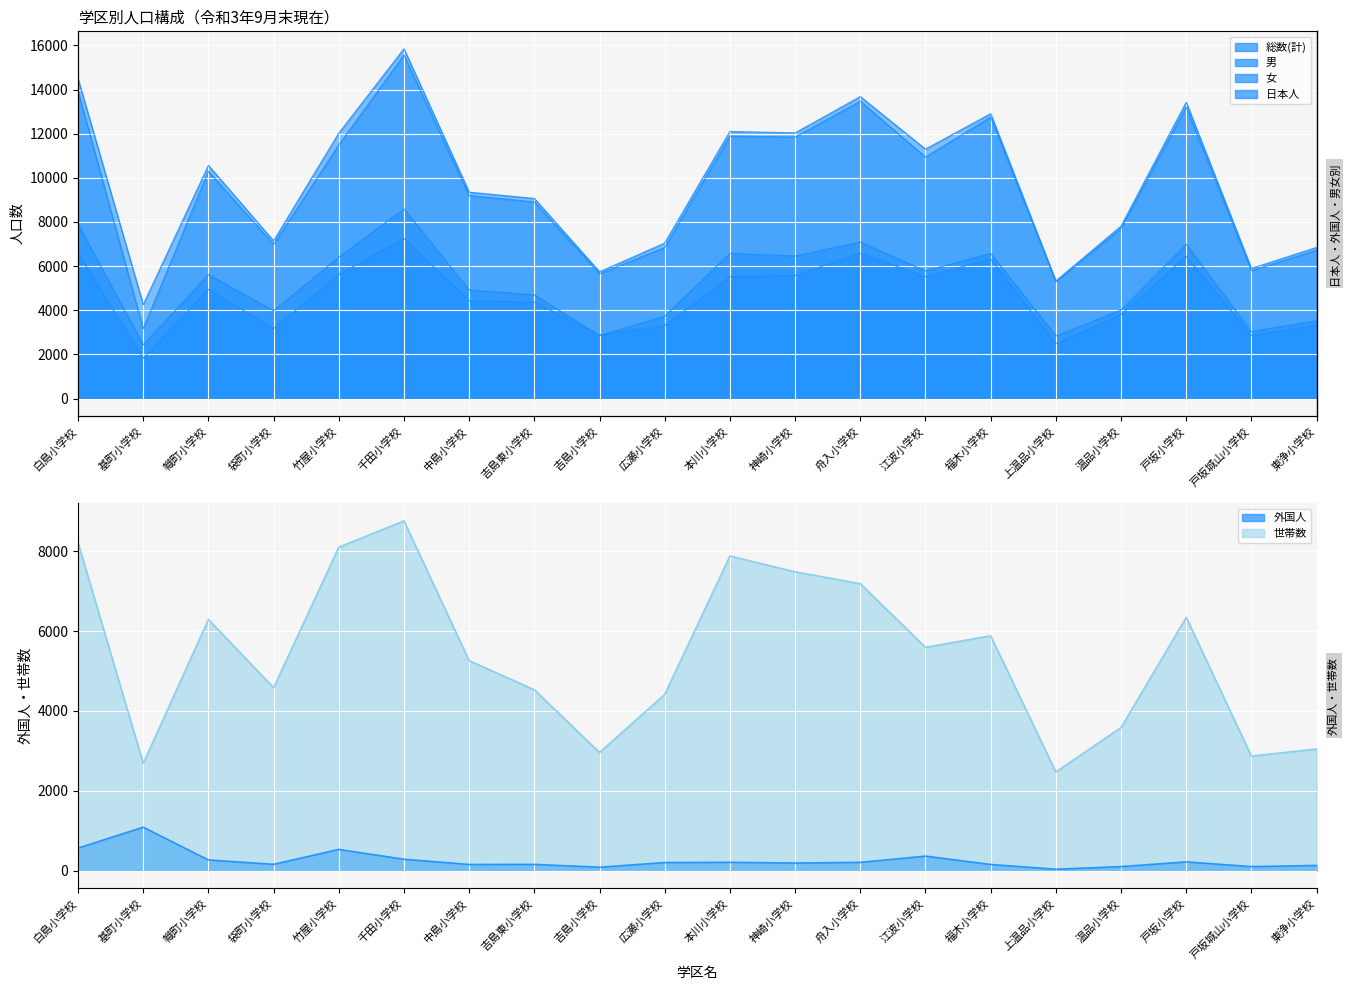

Reading left to right, list all the values displayed in this chart.

総数(計): 白島小学校=14492	基町小学校=4251	幟町小学校=10561	袋町小学校=7144	竹屋小学校=12023	千田小学校=15847	中島小学校=9350	吉島東小学校=9064	吉島小学校=5741	広瀬小学校=7043	本川小学校=12098	神崎小学校=12036	舟入小学校=13680	江波小学校=11300	福木小学校=12905	上温品小学校=5325	温品小学校=7810	戸坂小学校=13425	戸坂城山小学校=5893	東浄小学校=6845
男: 白島小学校=6595	基町小学校=1818	幟町小学校=4948	袋町小学校=3171	竹屋小学校=5621	千田小学校=7255	中島小学校=4430	吉島東小学校=4367	吉島小学校=2887	広瀬小学校=3315	本川小学校=5520	神崎小学校=5578	舟入小学校=6590	江波小学校=5519	福木小学校=6328	上温品小学校=2493	温品小学校=3803	戸坂小学校=6440	戸坂城山小学校=2864	東浄小学校=3317
女: 白島小学校=7897	基町小学校=2433	幟町小学校=5613	袋町小学校=3973	竹屋小学校=6402	千田小学校=8592	中島小学校=4920	吉島東小学校=4697	吉島小学校=2854	広瀬小学校=3728	本川小学校=6578	神崎小学校=6458	舟入小学校=7090	江波小学校=5781	福木小学校=6577	上温品小学校=2832	温品小学校=4007	戸坂小学校=6985	戸坂城山小学校=3029	東浄小学校=3528
日本人: 白島小学校=13928	基町小学校=3164	幟町小学校=10295	袋町小学校=6987	竹屋小学校=11493	千田小学校=15563	中島小学校=9197	吉島東小学校=8909	吉島小学校=5657	広瀬小学校=6842	本川小学校=11891	神崎小学校=11847	舟入小学校=13474	江波小学校=10938	福木小学校=12752	上温品小学校=5291	温品小学校=7710	戸坂小学校=13207	戸坂城山小学校=5793	東浄小学校=6716
外国人: 白島小学校=564	基町小学校=1087	幟町小学校=266	袋町小学校=157	竹屋小学校=530	千田小学校=284	中島小学校=153	吉島東小学校=155	吉島小学校=84	広瀬小学校=201	本川小学校=207	神崎小学校=189	舟入小学校=206	江波小学校=362	福木小学校=153	上温品小学校=34	温品小学校=100	戸坂小学校=218	戸坂城山小学校=100	東浄小学校=129
世帯数: 白島小学校=8217	基町小学校=2688	幟町小学校=6294	袋町小学校=4584	竹屋小学校=8104	千田小学校=8764	中島小学校=5260	吉島東小学校=4532	吉島小学校=2959	広瀬小学校=4415	本川小学校=7884	神崎小学校=7487	舟入小学校=7190	江波小学校=5596	福木小学校=5884	上温品小学校=2473	温品小学校=3584	戸坂小学校=6347	戸坂城山小学校=2869	東浄小学校=3048